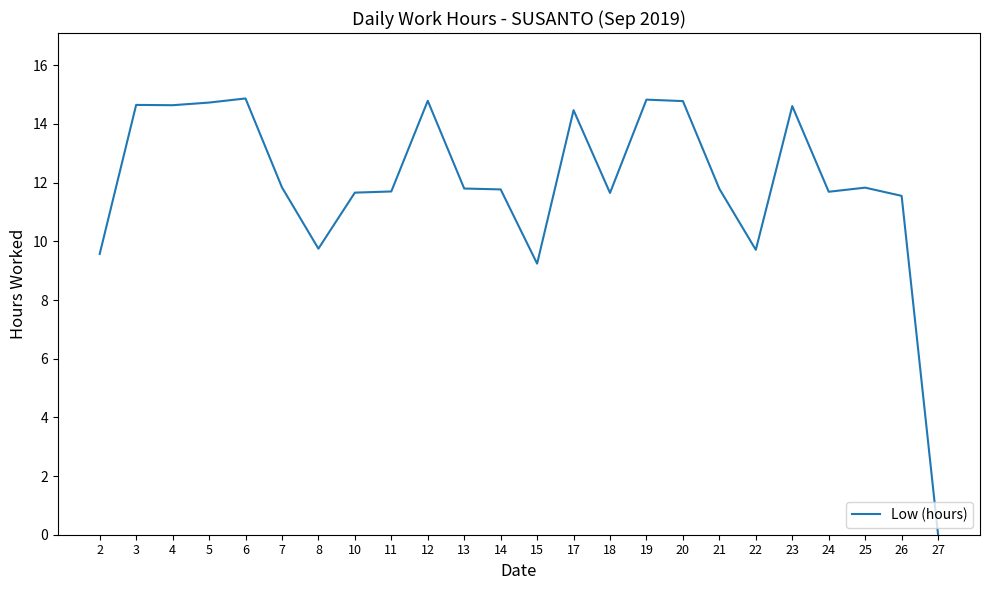

How many lines are shown in the chart?

1